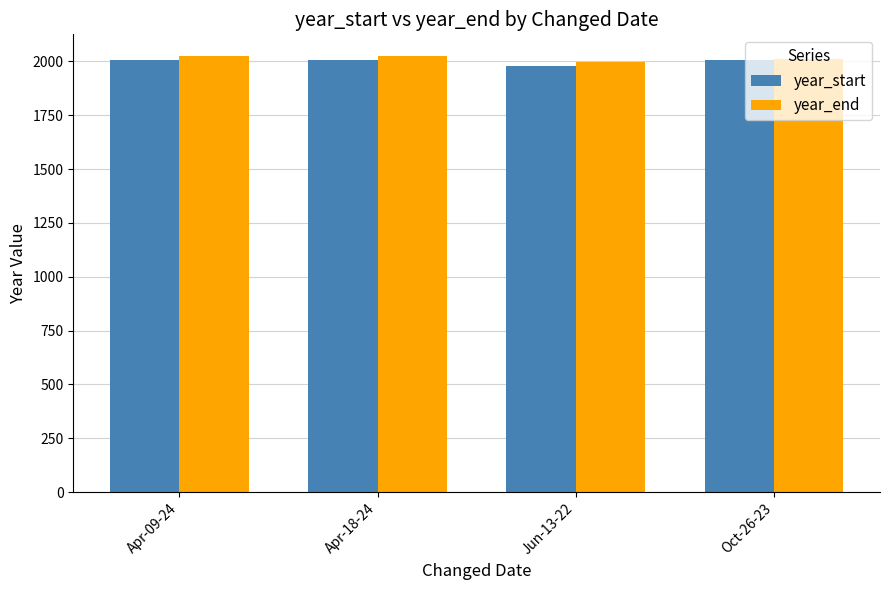

What is the spread (max minus min) of values at Apr-09-24?

16.5